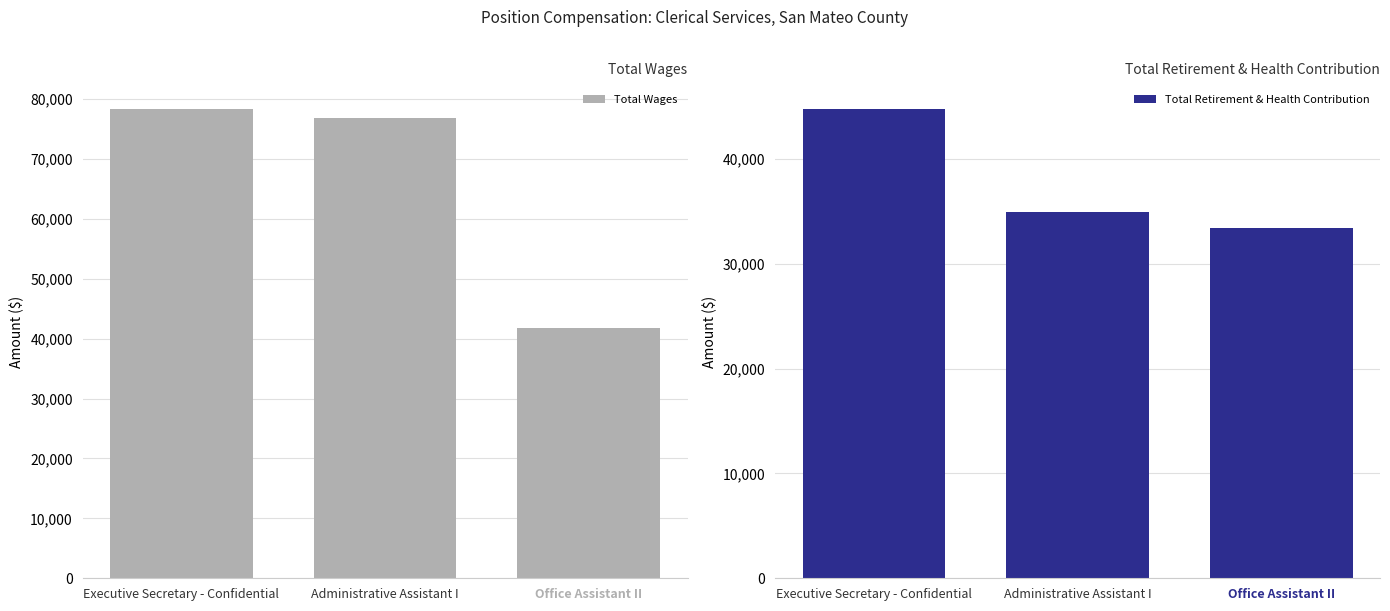

What are all the series names shown in the legend?

Total Wages, Total Retirement & Health Contribution